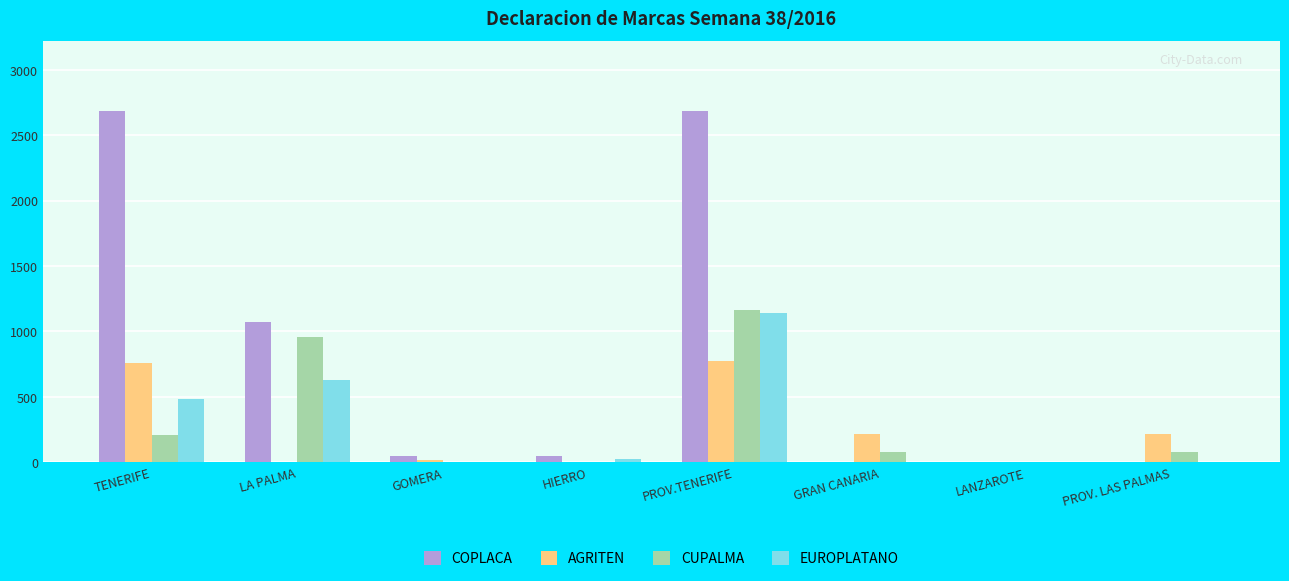

Which series has the largest range (max minus min)?

COPLACA